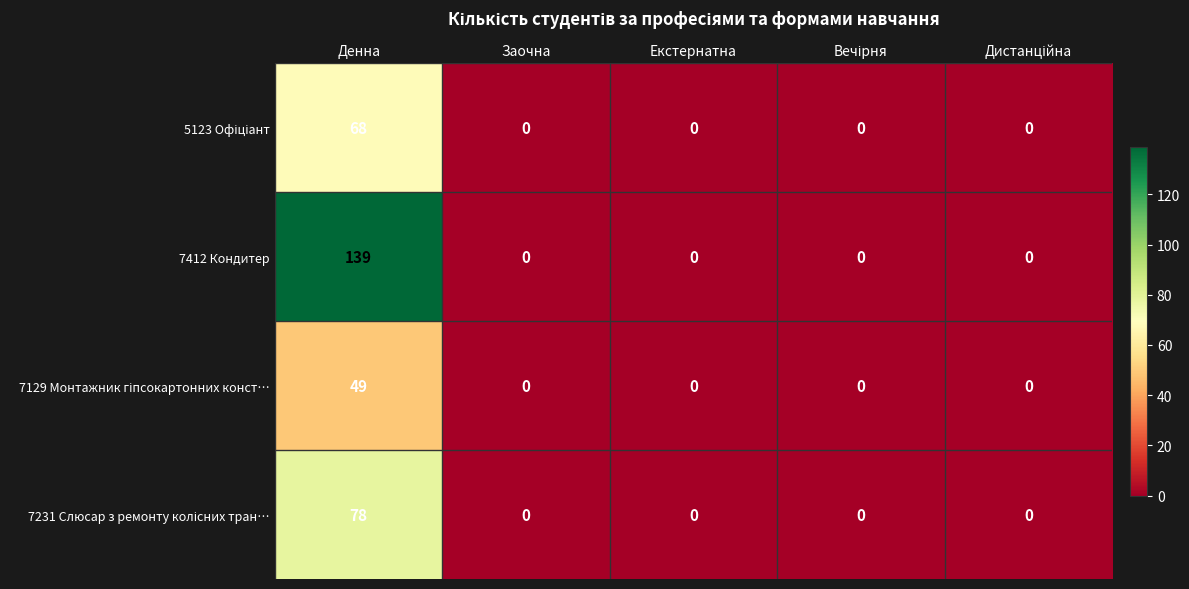

Which category has the highest value across all series?

Денна